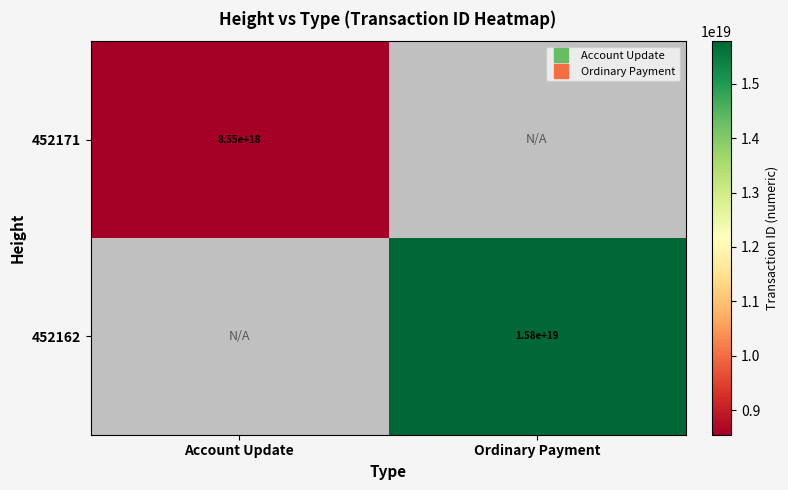

What is the smallest value displayed?

8549454401045220352.0